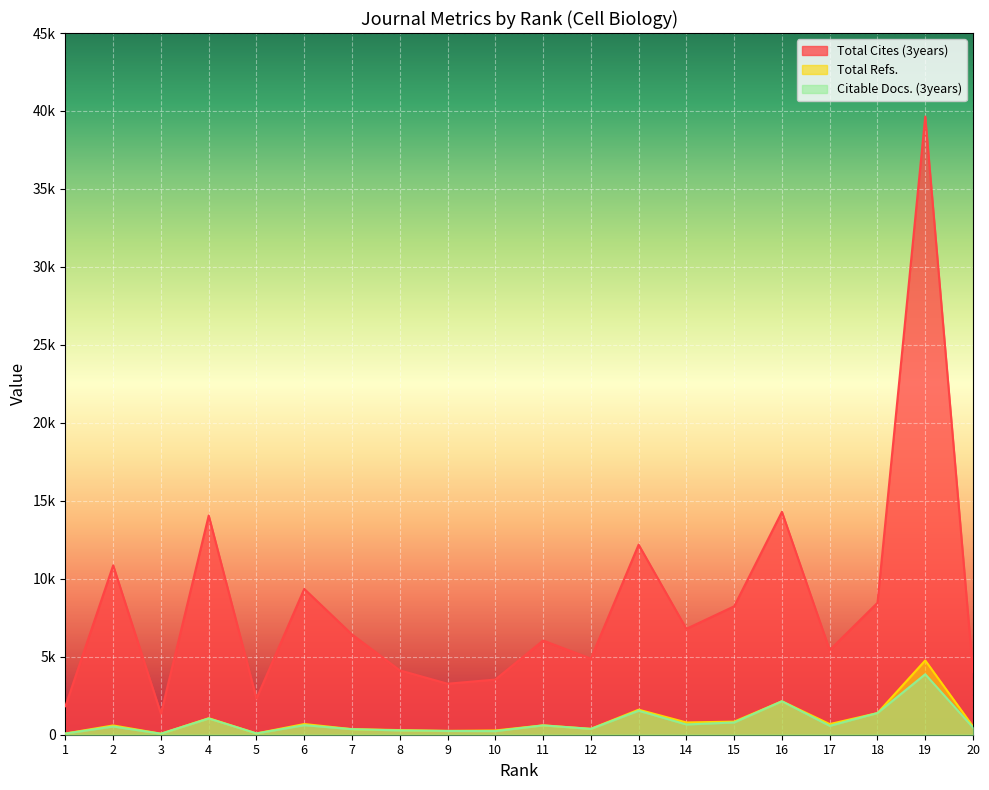

What is the sum of all Citable Docs. (3years) values?

15906